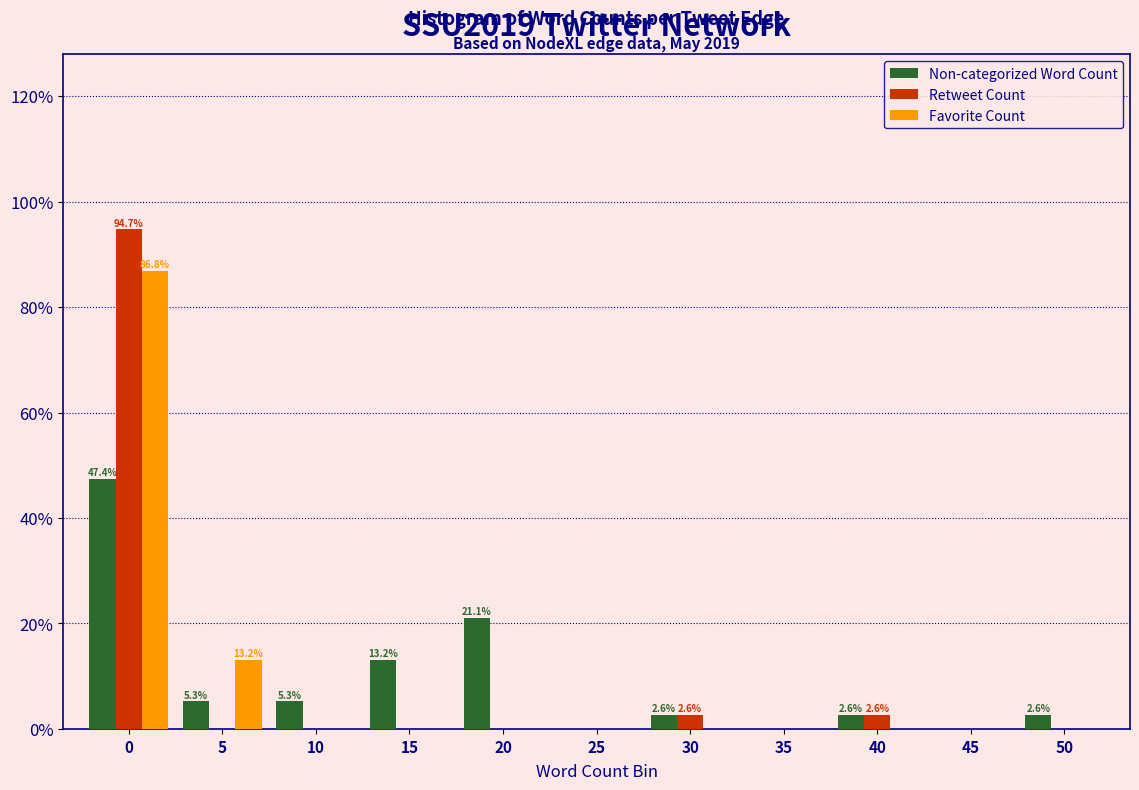

What is the sum of all Retweet Count values?

100.0